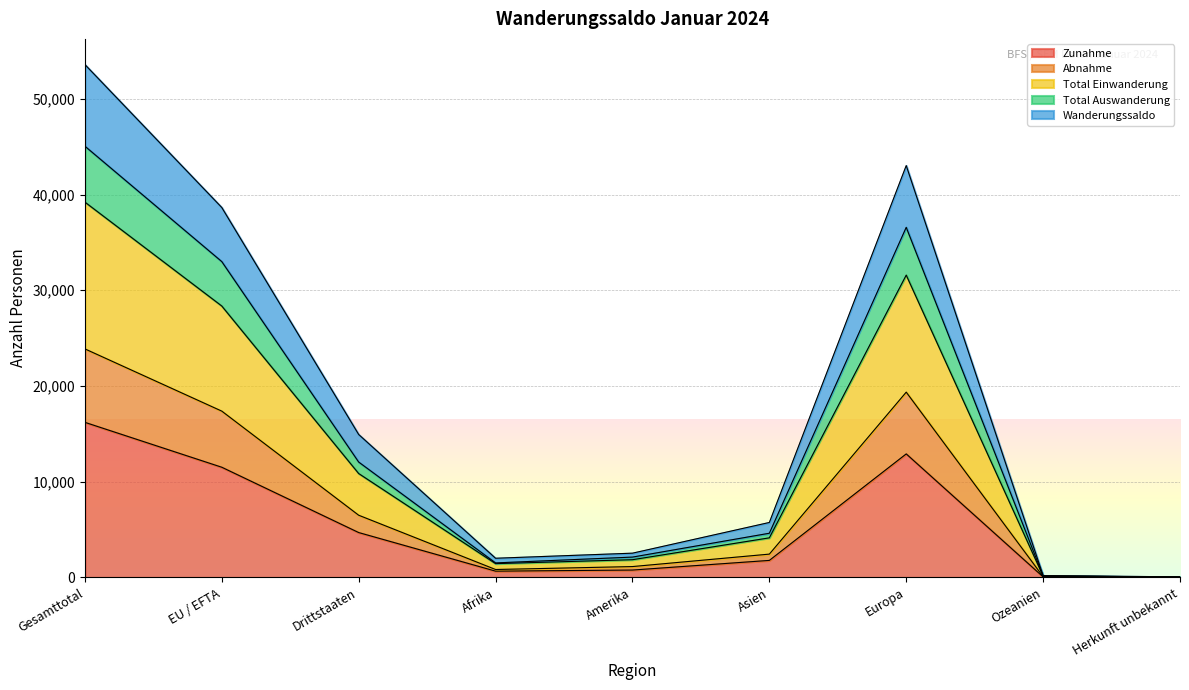

How many lines are shown in the chart?

5